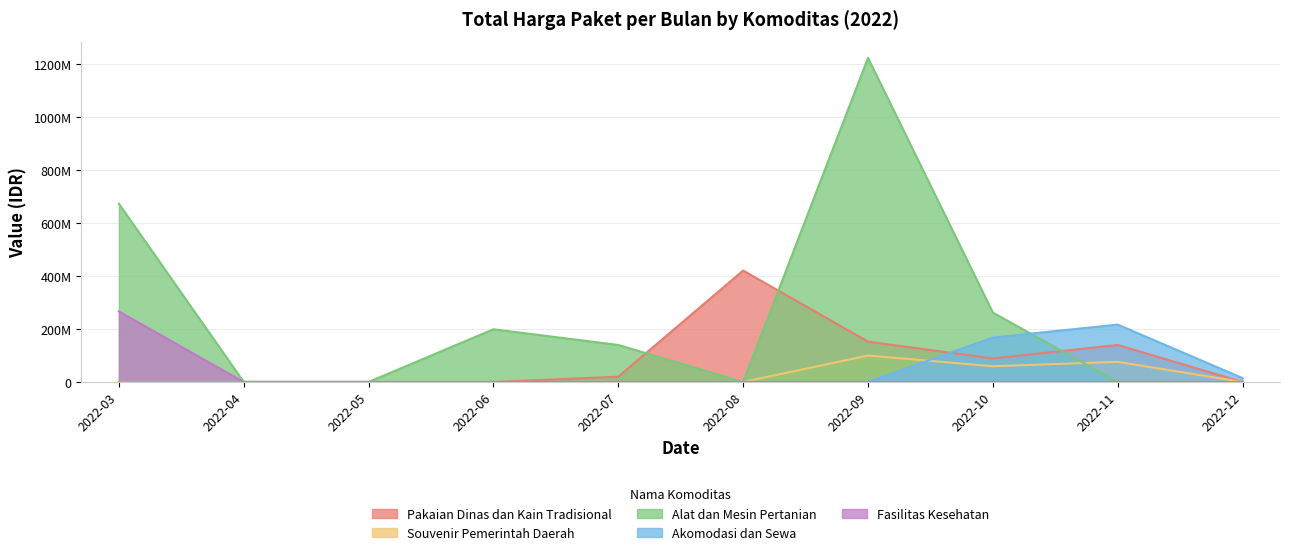

What are all the series names shown in the legend?

Pakaian Dinas dan Kain Tradisional, Souvenir Pemerintah Daerah, Alat dan Mesin Pertanian, Akomodasi dan Sewa, Fasilitas Kesehatan